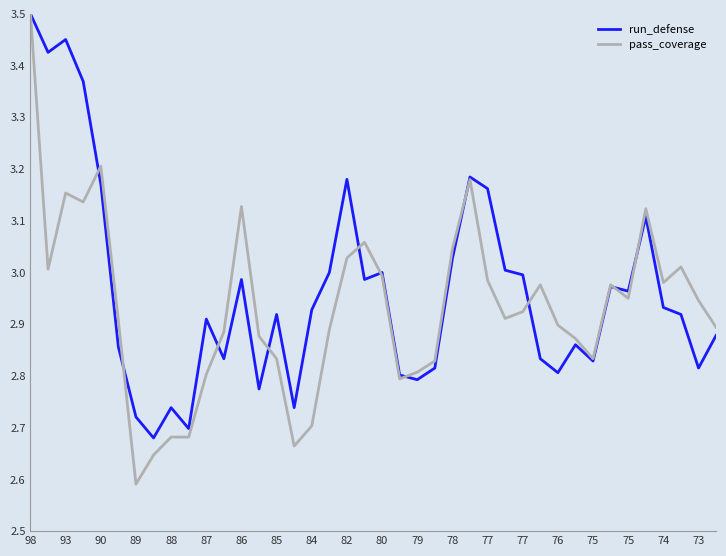

Which series has the largest range (max minus min)?

pass_coverage